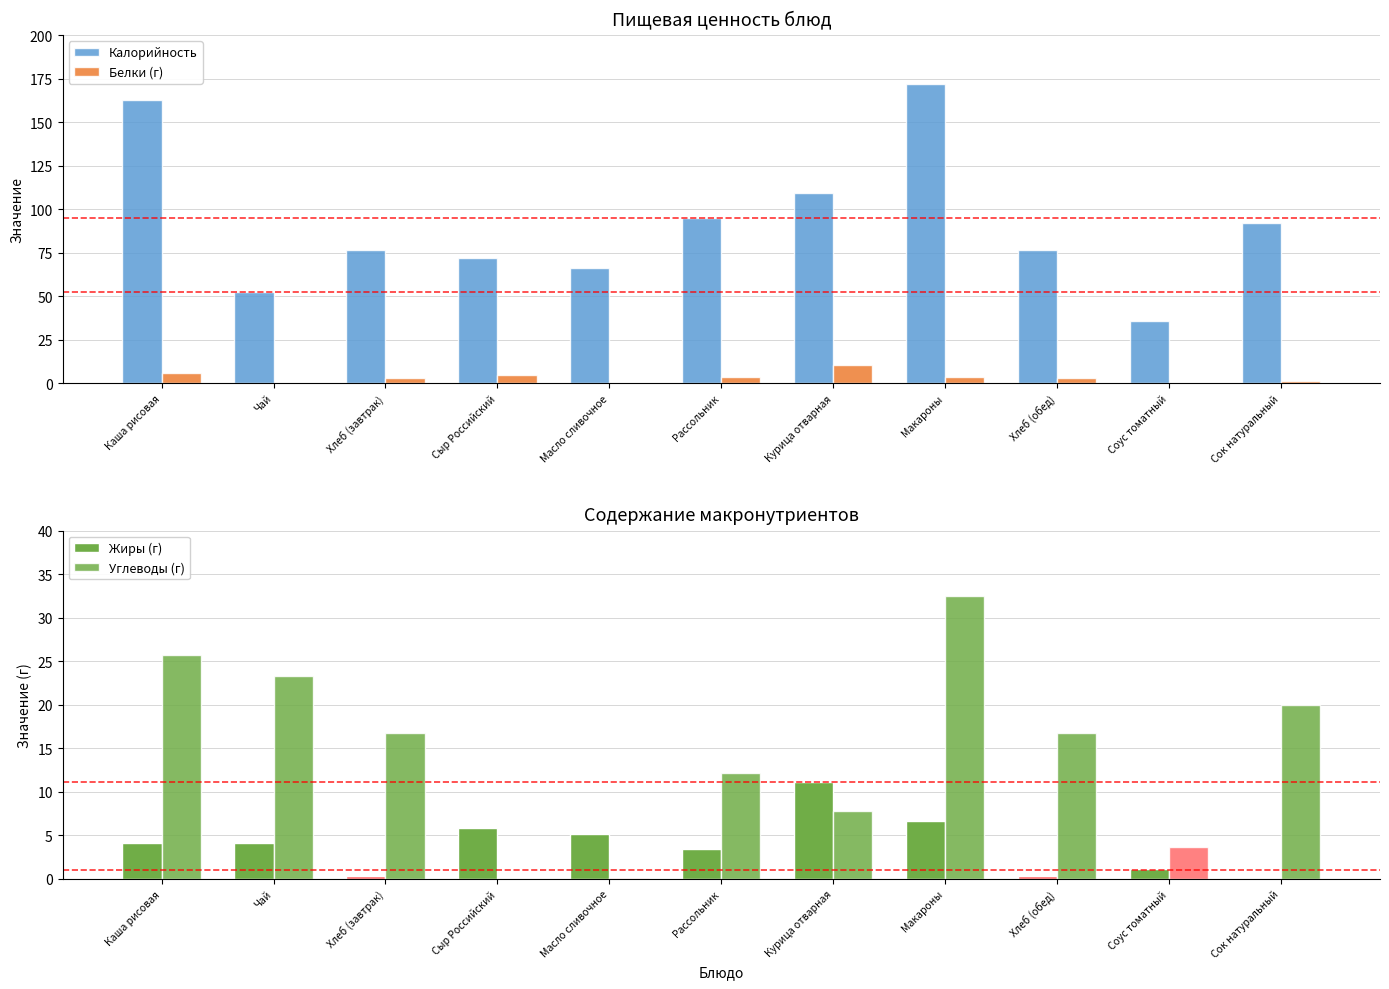

How many values in the Калорийность series are below 76?

4